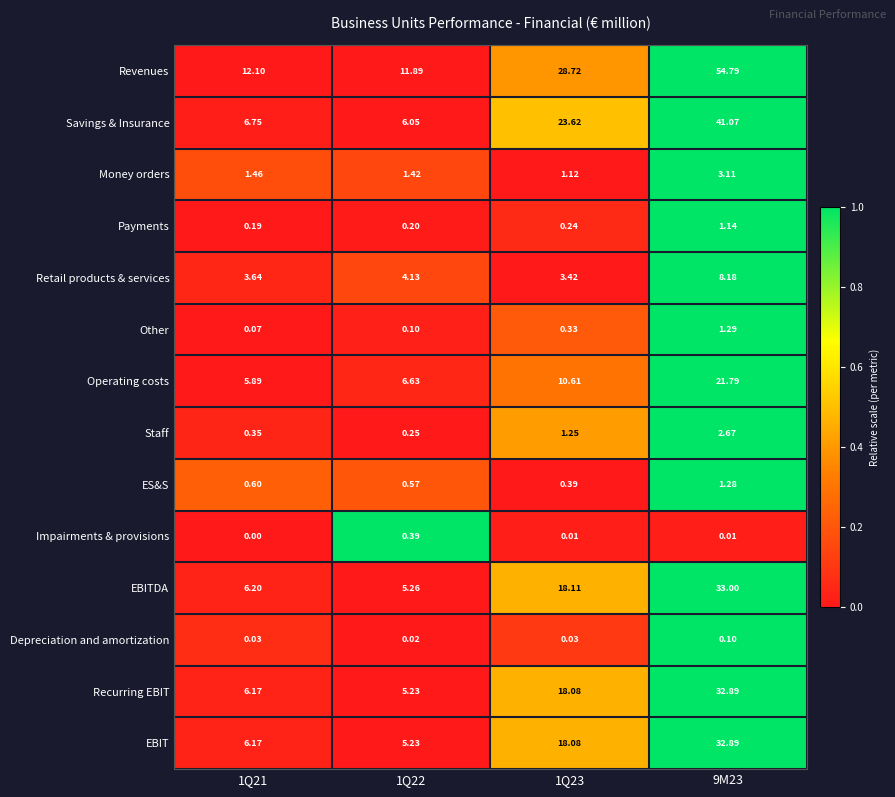

Which series has the largest total across all categories?

Revenues